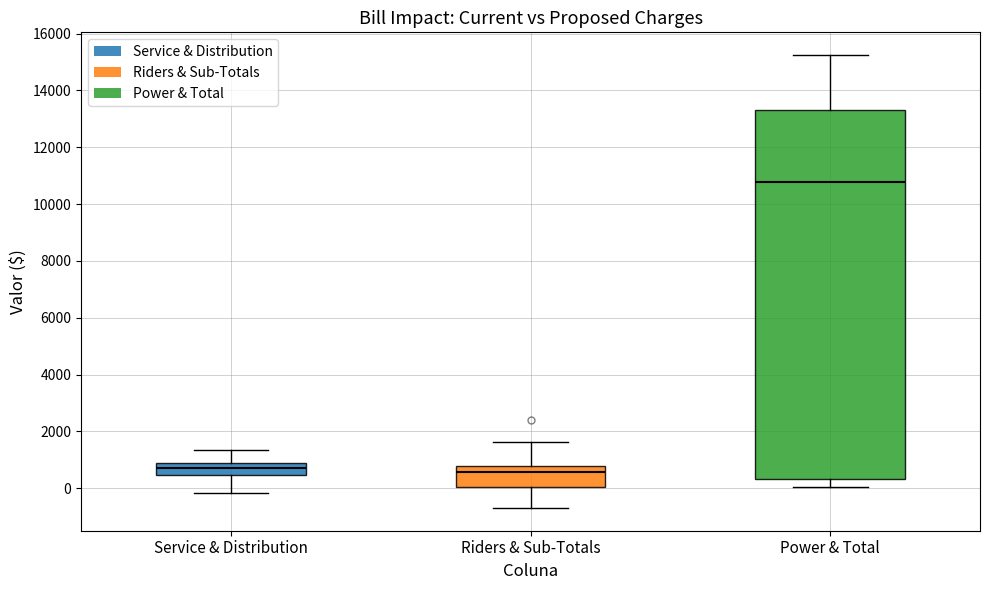

Reading left to right, read every box against the y-axis: the position of its median line, the range the box covers, and the ends of its whiskers. The values are not printed on the chart, so give them approximately, as read against the axis.

Service & Distribution: median 800 (inside the box), box 400 to 800, whiskers -200 to 1400
Riders & Sub-Totals: median 600, box 0 to 800, whiskers -800 to 1600
Power & Total: median 10800, box 400 to 13400, whiskers 0 to 15200